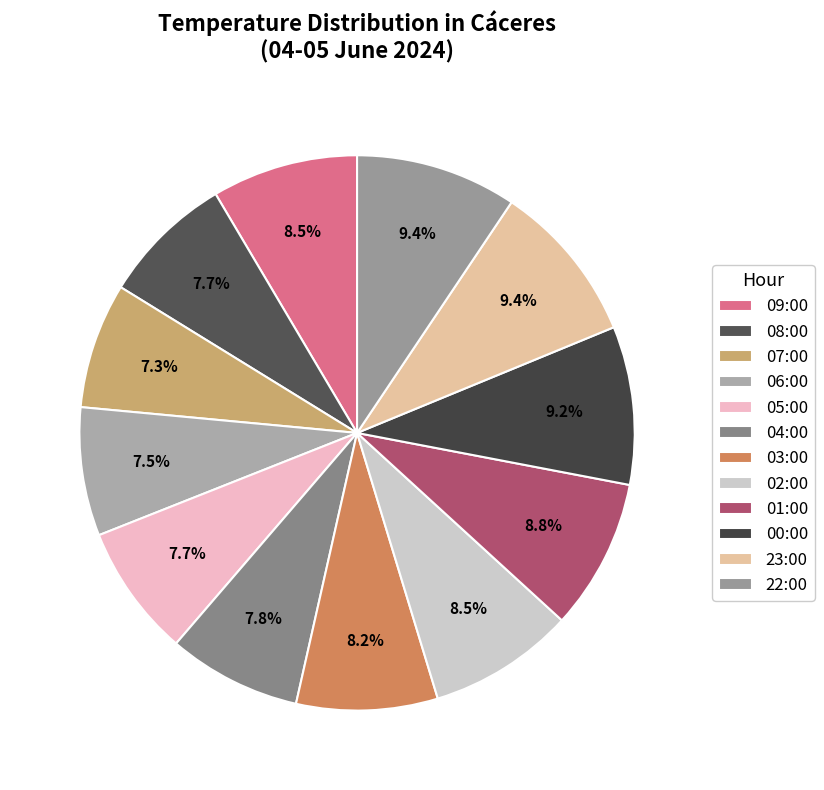

Is 01:00 the majority of the pie?

No